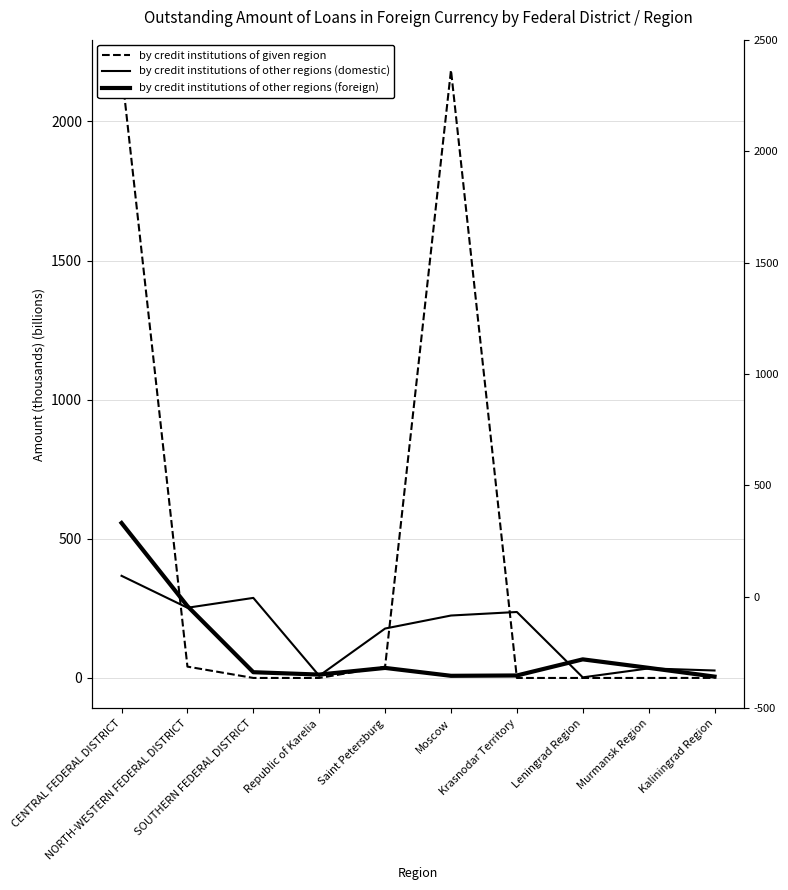

What are all the series names shown in the legend?

by credit institutions of given region, by credit institutions of other regions (domestic), by credit institutions of other regions (foreign)